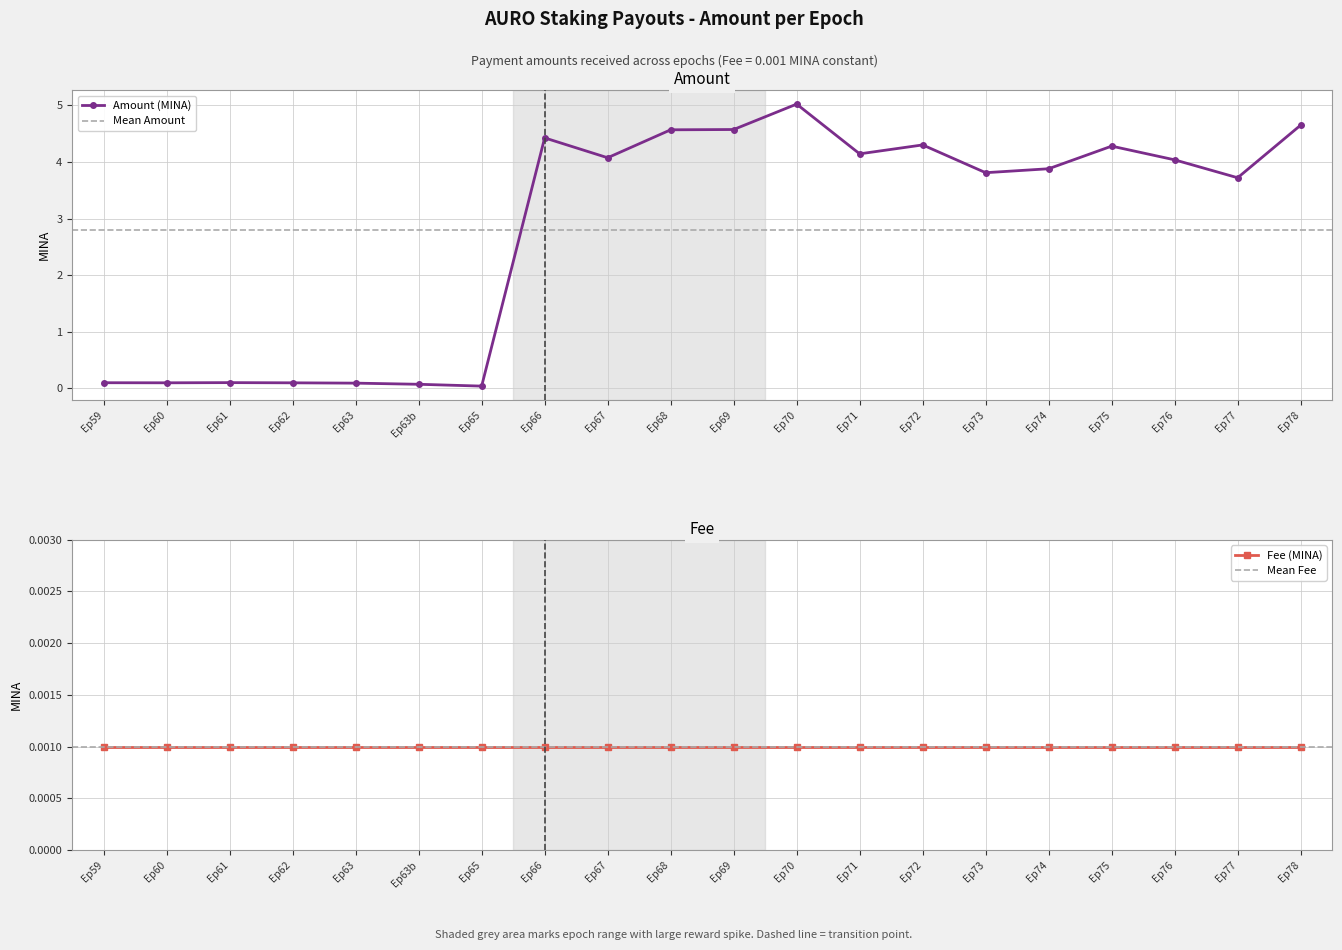

Is it true that Amount (MINA) equals 2.5 at Ep66?

False